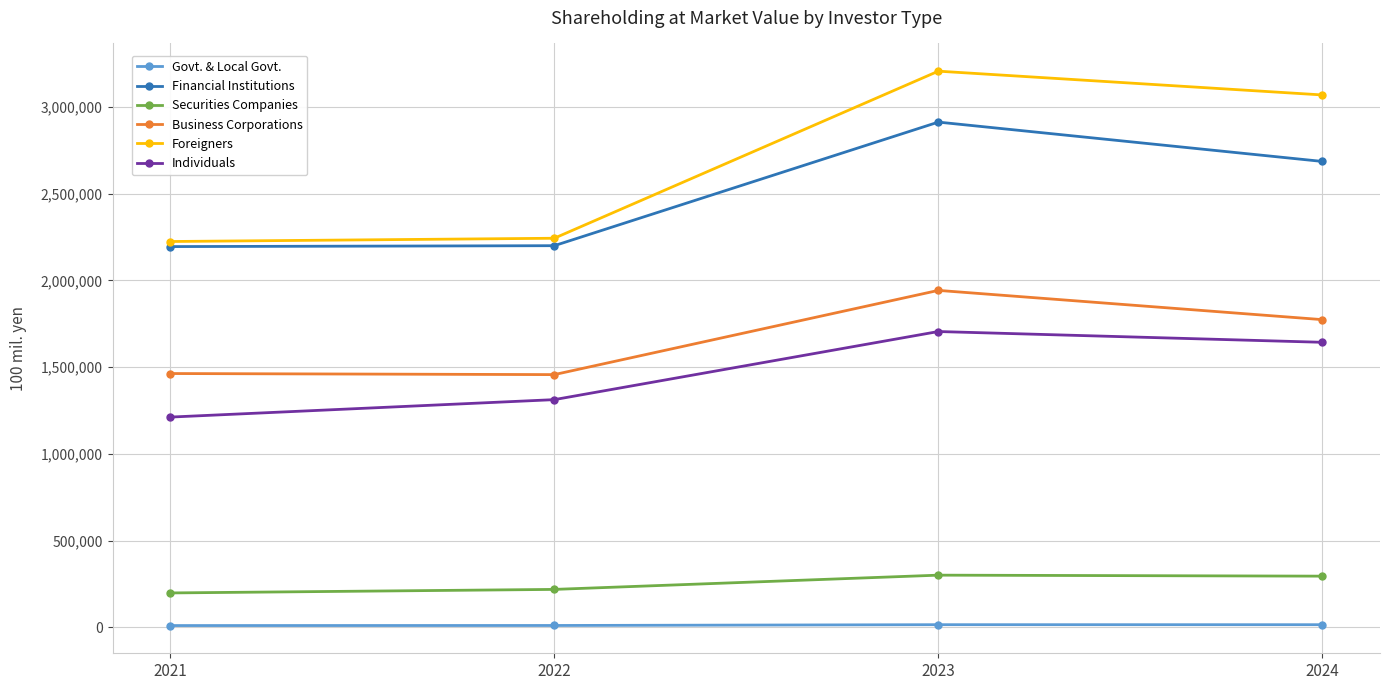

What is the minimum value shown in the chart?

11112